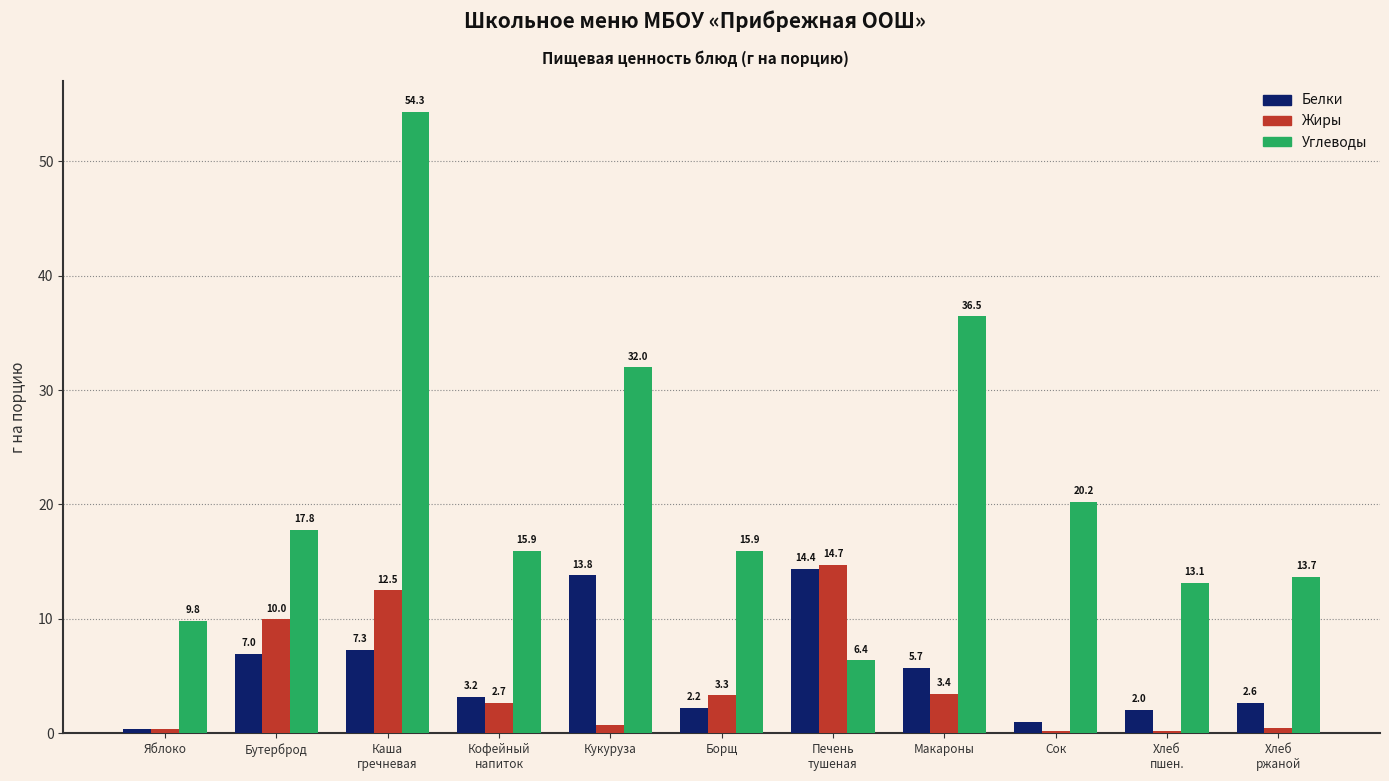

Between Бутерброд and Каша
гречневая, which series saw the biggest shift?

Углеводы